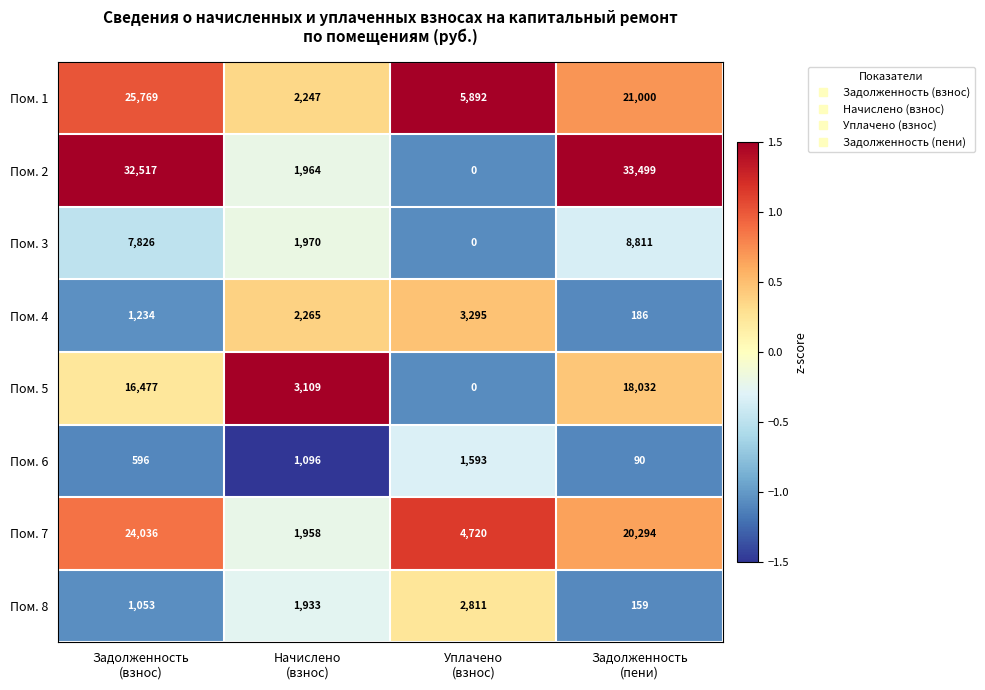

Count the Пом. 6 values in the range 596 to 1593.

3